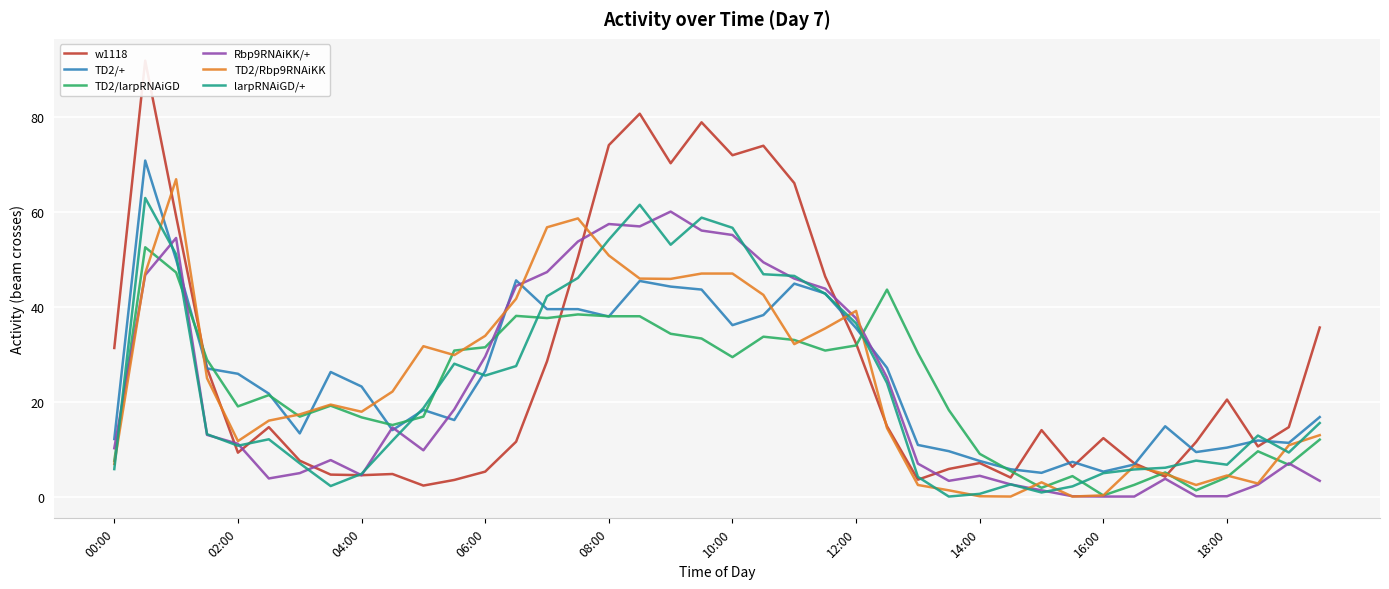

List the series in order of their peak value, highest first.

w1118, TD2/+, TD2/Rbp9RNAiKK, larpRNAiGD/+, Rbp9RNAiKK/+, TD2/larpRNAiGD